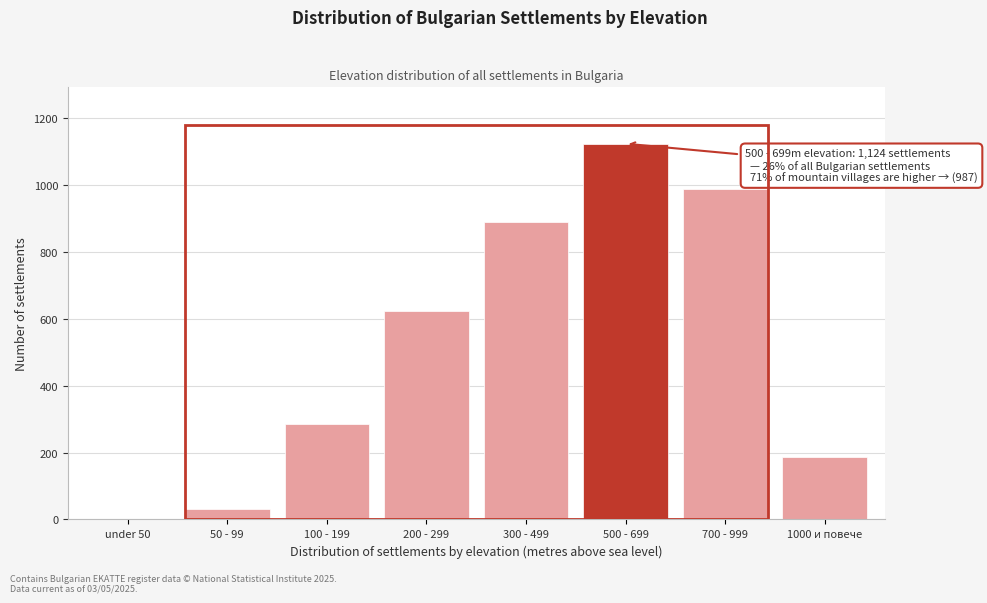

Reading left to right, what are all the values shown in this chart?

under 50=0	50 - 99=31	100 - 199=287	200 - 299=623	300 - 499=891	500 - 699=1124	700 - 999=987	1000 и повече=188